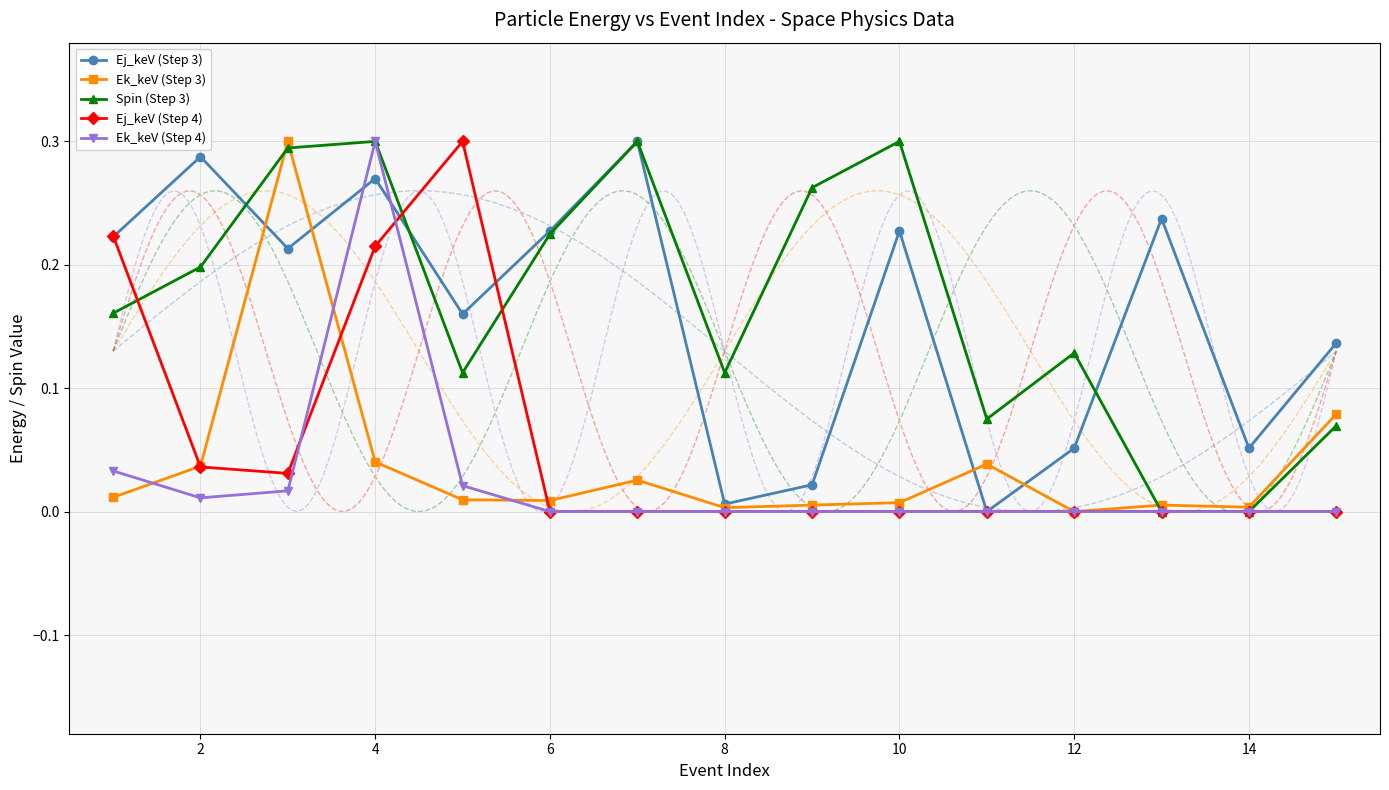

Is it true that Ek_keV (Step 4) equals 0.2 at 14?

False